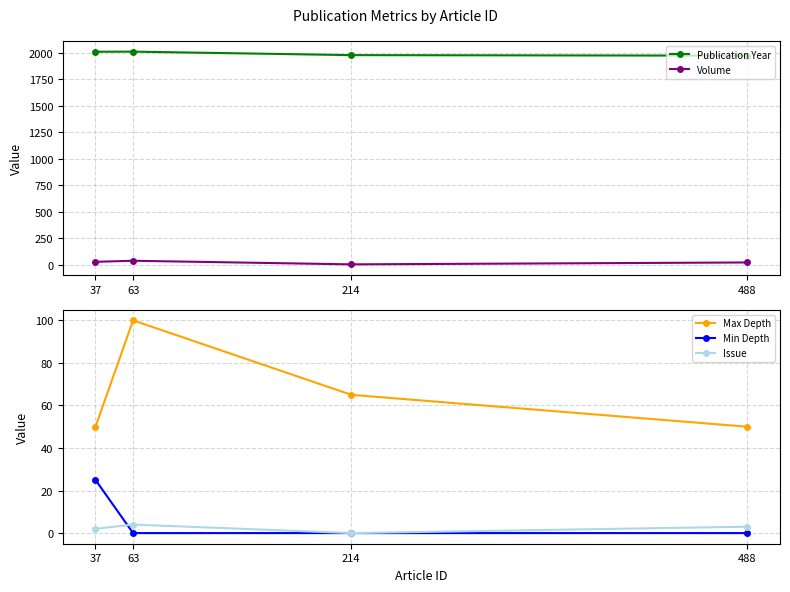

True or false: Issue has more than 2 points higher than both neighbors.

False